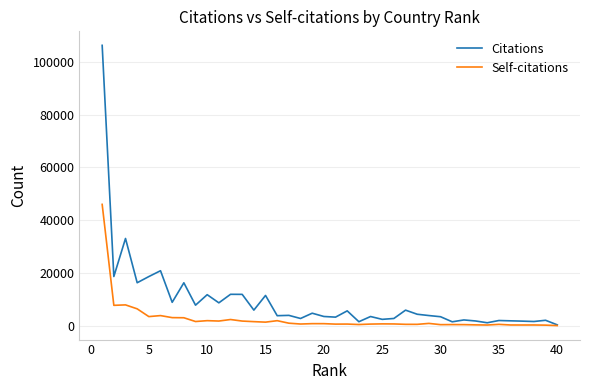

Which series has the largest total across all categories?

Citations